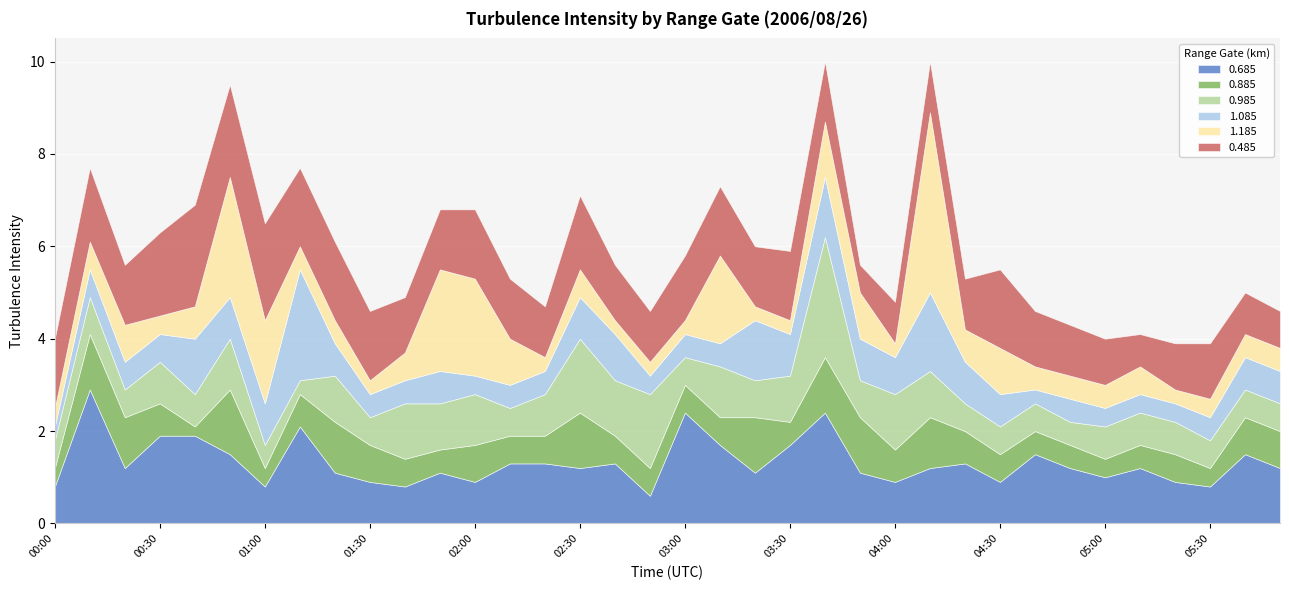

Reading left to right, extract all data points from this chart.

0.685: 00:00=0.8	00:10=2.9	00:20=1.2	00:30=1.9	00:40=1.9	00:50=1.5	01:00=0.8	01:10=2.1	01:20=1.1	01:30=0.9	01:40=0.8	01:50=1.1	02:00=0.9	02:10=1.3	02:20=1.3	02:30=1.2	02:40=1.3	02:50=0.6	03:00=2.4	03:10=1.7	03:20=1.1	03:30=1.7	03:40=2.4	03:50=1.1	04:00=0.9	04:10=1.2	04:20=1.3	04:30=0.9	04:40=1.5	04:50=1.2	05:00=1.0	05:10=1.2	05:20=0.9	05:30=0.8	05:40=1.5	05:50=1.2
0.885: 00:00=0.4	00:10=1.2	00:20=1.1	00:30=0.7	00:40=0.2	00:50=1.4	01:00=0.4	01:10=0.7	01:20=1.1	01:30=0.8	01:40=0.6	01:50=0.5	02:00=0.8	02:10=0.6	02:20=0.6	02:30=1.2	02:40=0.6	02:50=0.6	03:00=0.6	03:10=0.6	03:20=1.2	03:30=0.5	03:40=1.2	03:50=1.2	04:00=0.7	04:10=1.1	04:20=0.7	04:30=0.6	04:40=0.5	04:50=0.5	05:00=0.4	05:10=0.5	05:20=0.6	05:30=0.4	05:40=0.8	05:50=0.8
0.985: 00:00=0.6	00:10=0.8	00:20=0.6	00:30=0.9	00:40=0.7	00:50=1.1	01:00=0.5	01:10=0.3	01:20=1.0	01:30=0.6	01:40=1.2	01:50=1.0	02:00=1.1	02:10=0.6	02:20=0.9	02:30=1.6	02:40=1.2	02:50=1.6	03:00=0.6	03:10=1.1	03:20=0.8	03:30=1.0	03:40=2.6	03:50=0.8	04:00=1.2	04:10=1.0	04:20=0.6	04:30=0.6	04:40=0.6	04:50=0.5	05:00=0.7	05:10=0.7	05:20=0.7	05:30=0.6	05:40=0.6	05:50=0.6
1.085: 00:00=0.3	00:10=0.6	00:20=0.6	00:30=0.6	00:40=1.2	00:50=0.9	01:00=0.9	01:10=2.4	01:20=0.7	01:30=0.5	01:40=0.5	01:50=0.7	02:00=0.4	02:10=0.5	02:20=0.5	02:30=0.9	02:40=1.0	02:50=0.4	03:00=0.5	03:10=0.5	03:20=1.3	03:30=0.9	03:40=1.3	03:50=0.9	04:00=0.8	04:10=1.7	04:20=0.9	04:30=0.7	04:40=0.3	04:50=0.5	05:00=0.4	05:10=0.4	05:20=0.4	05:30=0.5	05:40=0.7	05:50=0.7
1.185: 00:00=0.4	00:10=0.6	00:20=0.8	00:30=0.4	00:40=0.7	00:50=2.6	01:00=1.8	01:10=0.5	01:20=0.5	01:30=0.3	01:40=0.6	01:50=2.2	02:00=2.1	02:10=1.0	02:20=0.3	02:30=0.6	02:40=0.3	02:50=0.3	03:00=0.3	03:10=1.9	03:20=0.3	03:30=0.3	03:40=1.2	03:50=1.0	04:00=0.3	04:10=3.9	04:20=0.7	04:30=1.0	04:40=0.5	04:50=0.5	05:00=0.5	05:10=0.6	05:20=0.3	05:30=0.4	05:40=0.5	05:50=0.5
0.485: 00:00=1.5	00:10=1.6	00:20=1.3	00:30=1.8	00:40=2.2	00:50=2.0	01:00=2.1	01:10=1.7	01:20=1.7	01:30=1.5	01:40=1.2	01:50=1.3	02:00=1.5	02:10=1.3	02:20=1.1	02:30=1.6	02:40=1.2	02:50=1.1	03:00=1.4	03:10=1.5	03:20=1.3	03:30=1.5	03:40=1.3	03:50=0.6	04:00=0.9	04:10=1.1	04:20=1.1	04:30=1.7	04:40=1.2	04:50=1.1	05:00=1.0	05:10=0.7	05:20=1.0	05:30=1.2	05:40=0.9	05:50=0.8